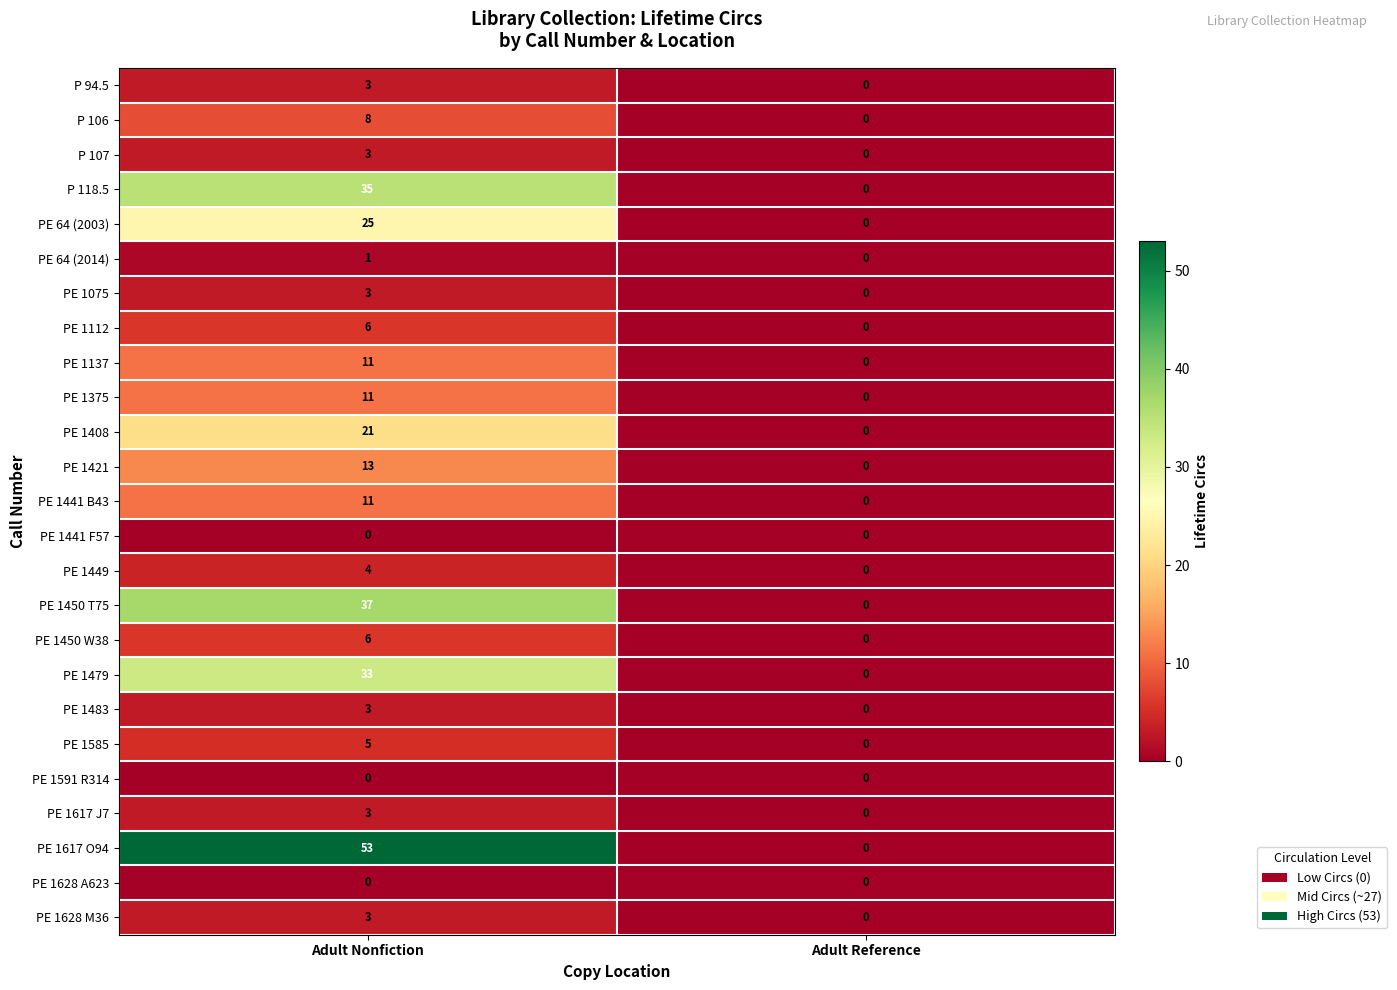

At which category is the sum across all series the highest?

Adult Nonfiction